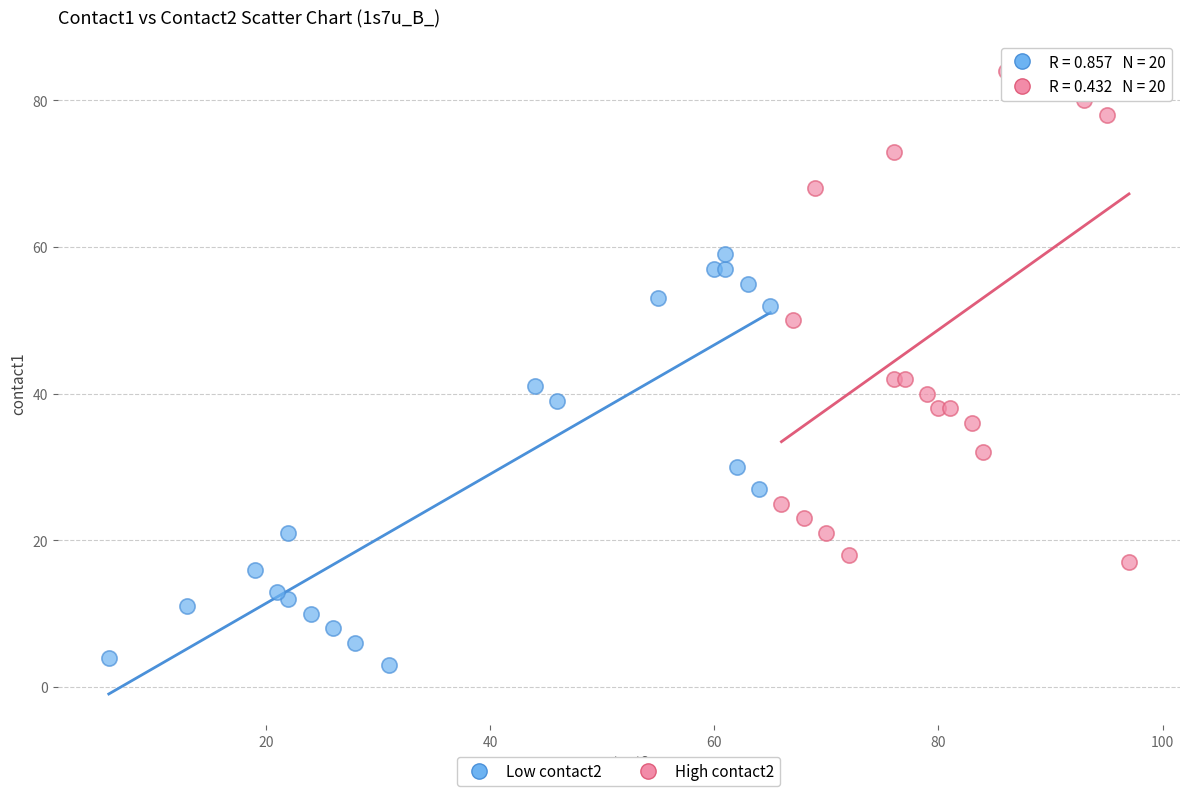

What are all the series names shown in the legend?

Low contact2, High contact2